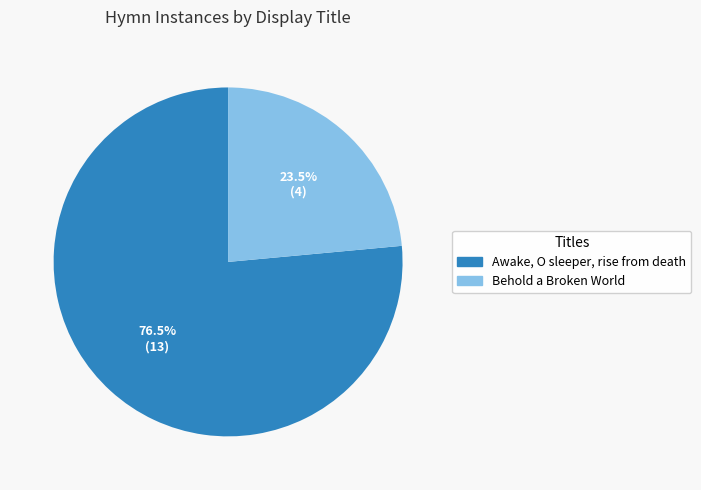

What is the ratio of the value at Behold a Broken World to the value at Awake, O sleeper, rise from death?

0.3